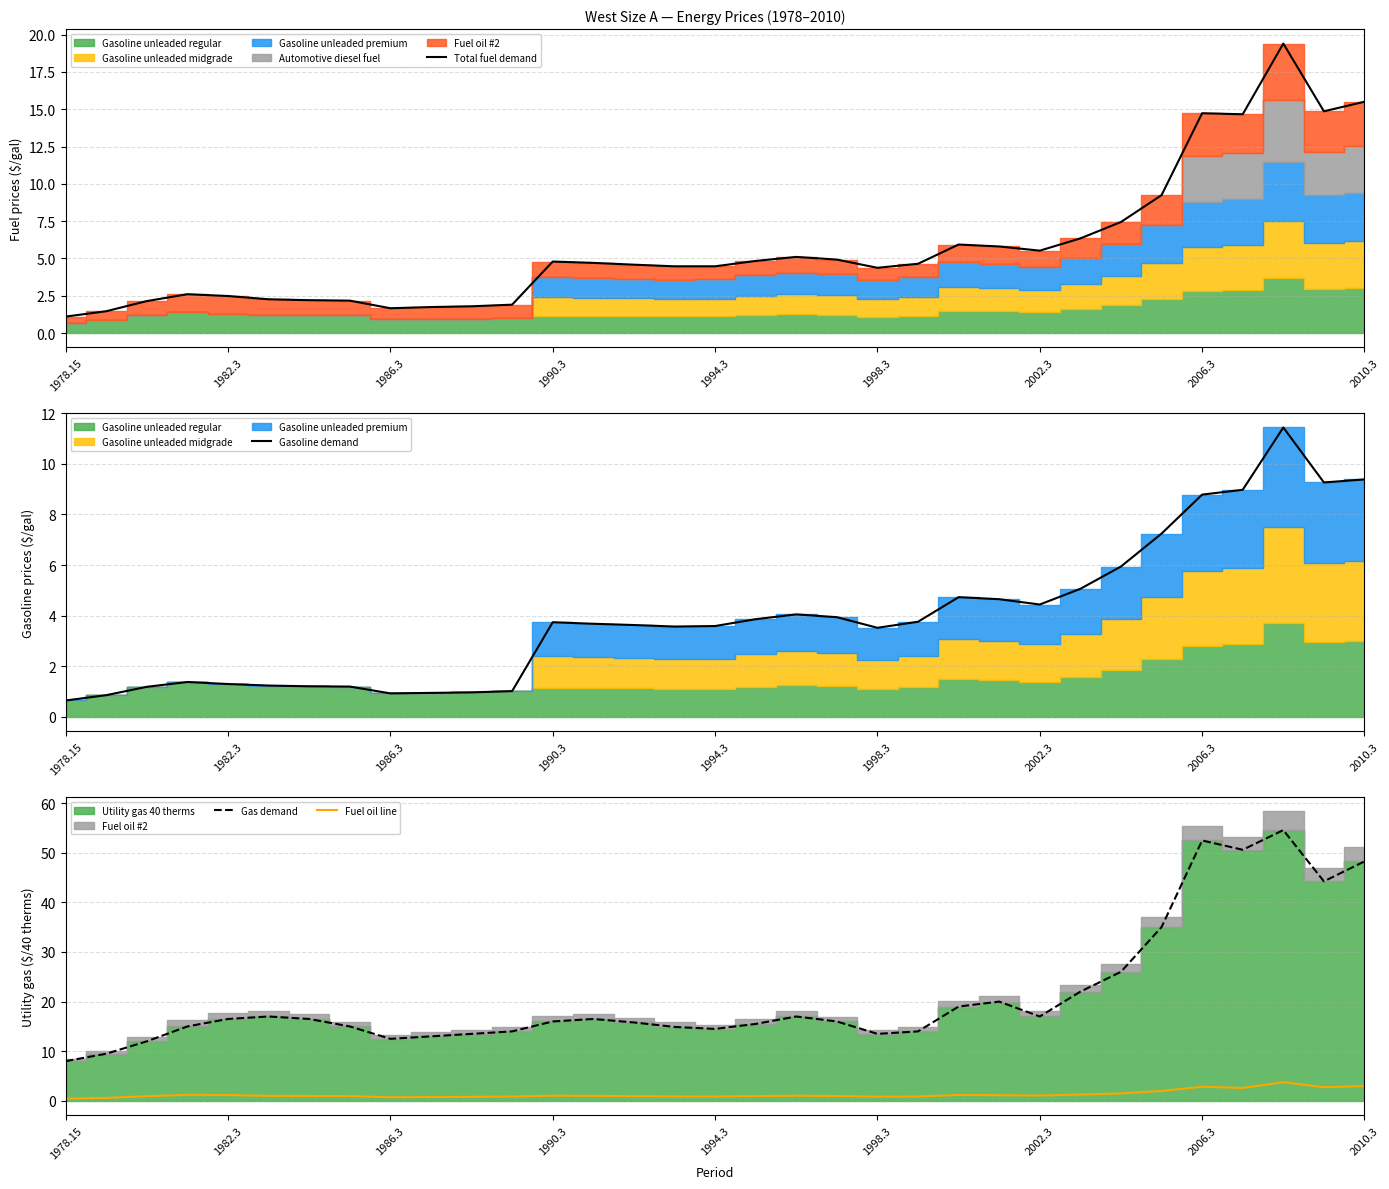

At which category is the sum across all series the highest?

30